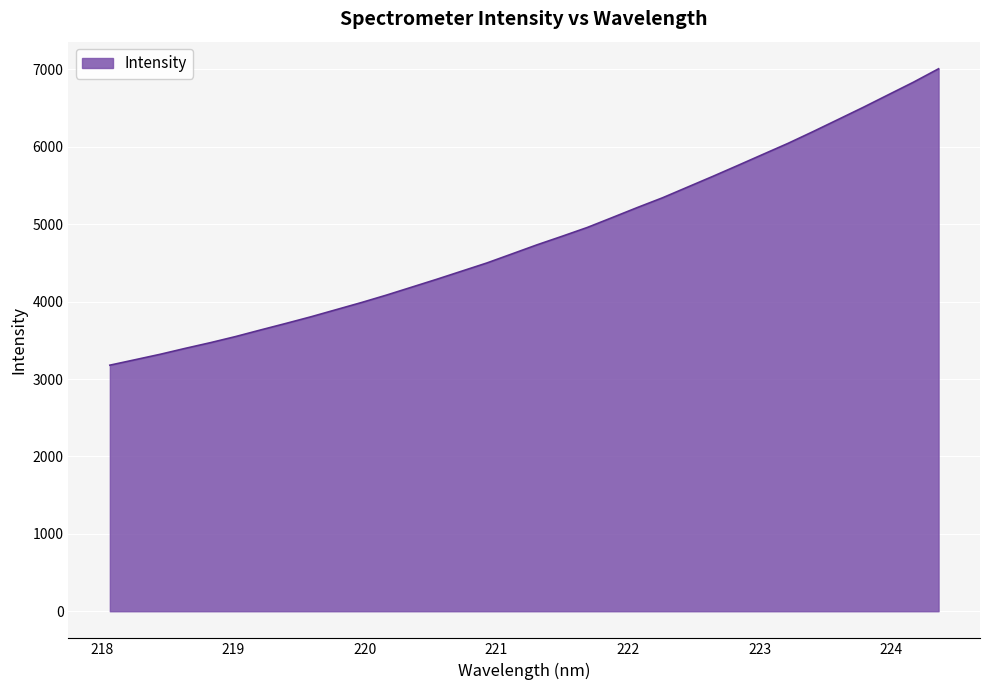

True or false: there are more than 2 points higher than both neighbors.

False